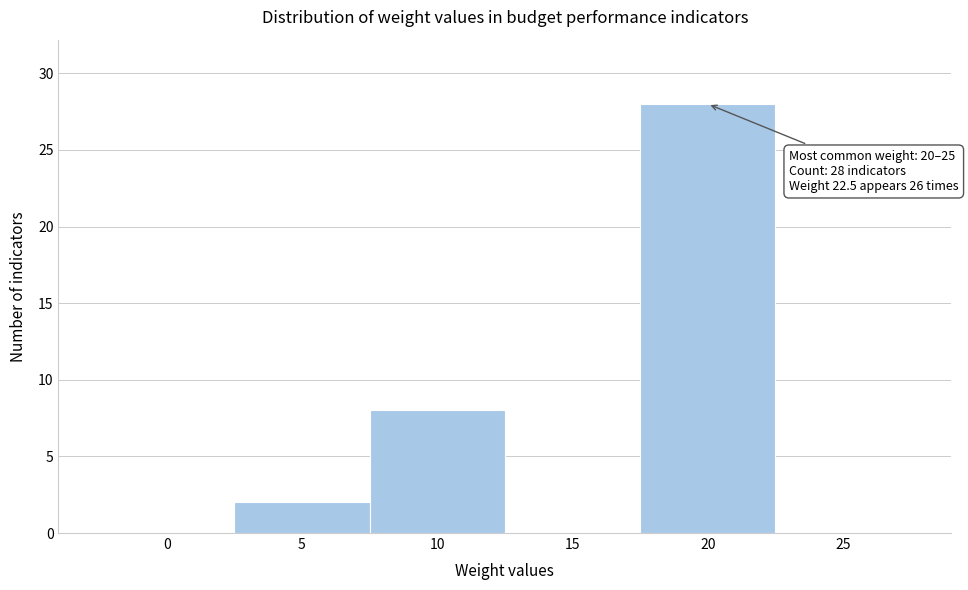

Reading left to right, extract all data points from this chart.

0=0	5=2	10=8	15=0	20=28	25=0